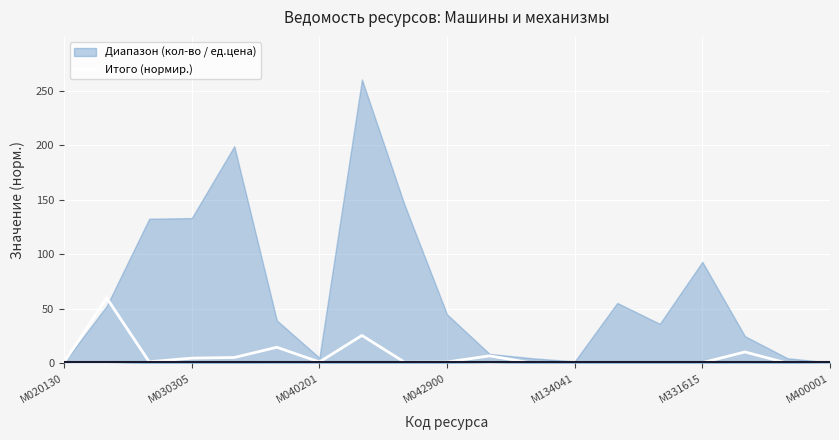

What is the maximum value for Итого (нормир.)?

60.0